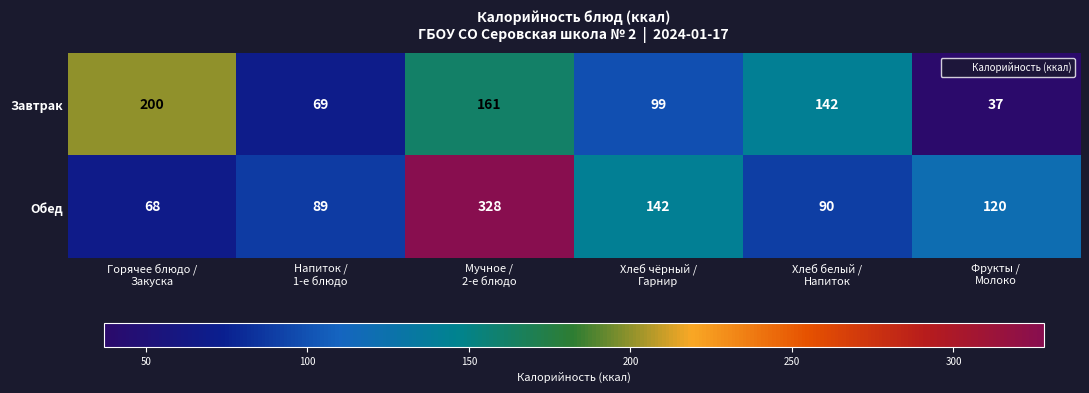

What is the lowest value of the Обед series?

68